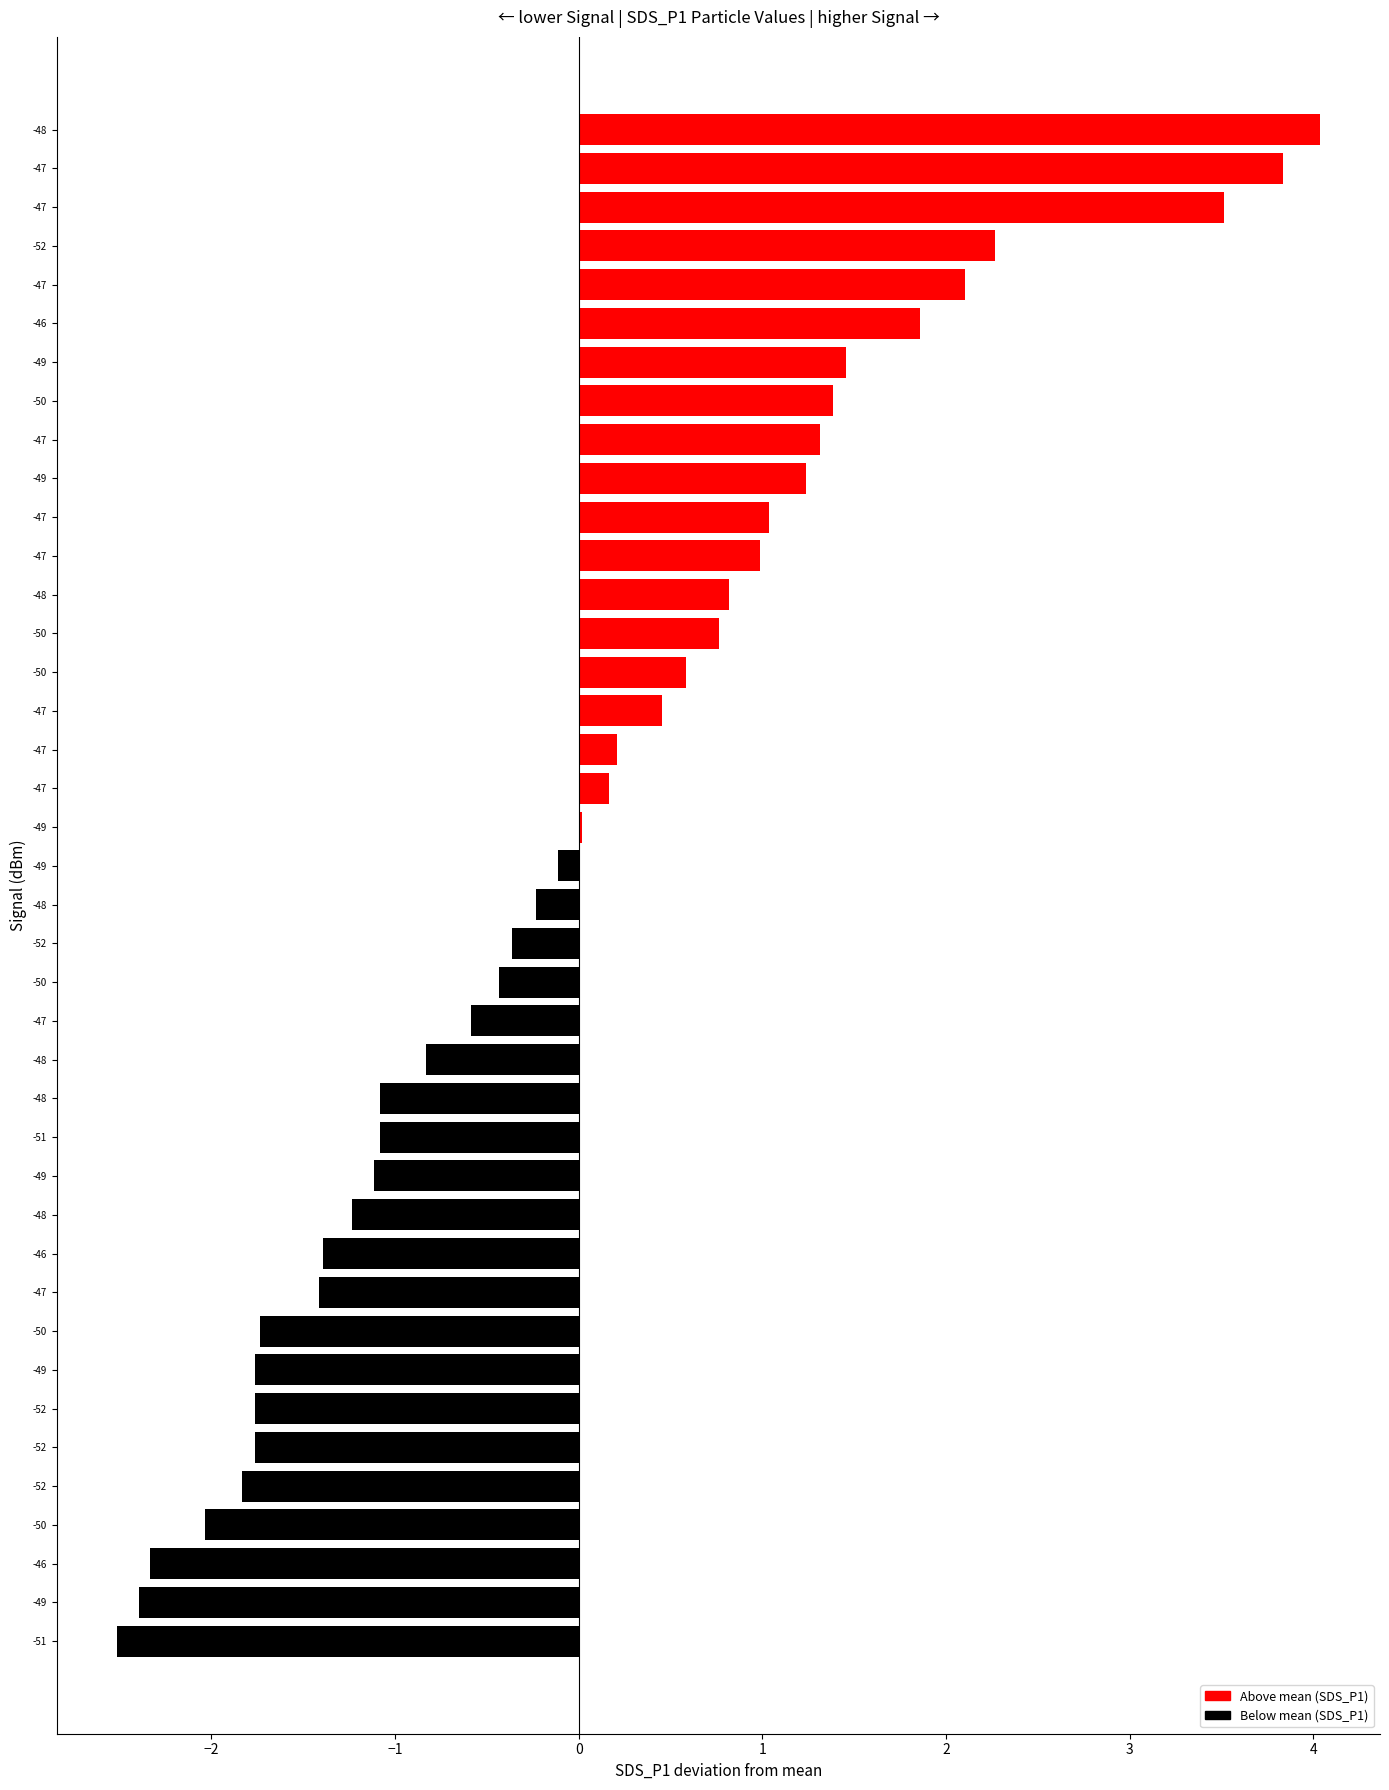

What is the maximum value shown in the chart?

4.0